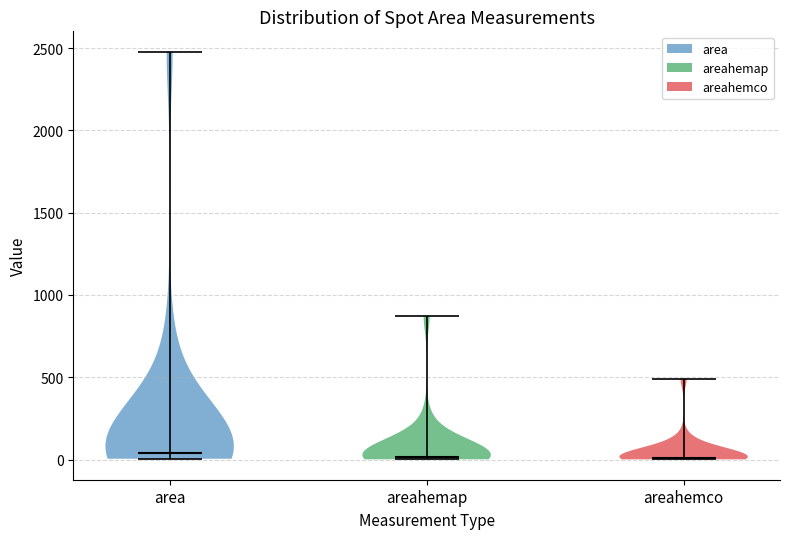

What is the lowest point the violin for areahemco reaches on the y-axis? The values are not printed on the chart, so give them approximately, as read against the axis.

0